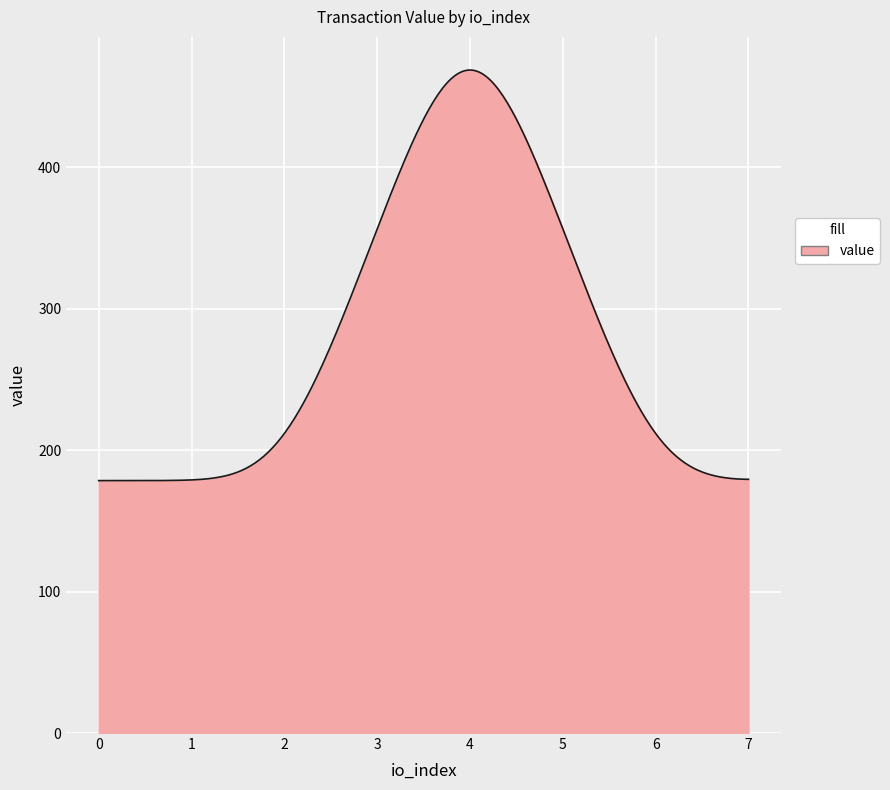

What is the difference between the maximum and minimum values?

290.2